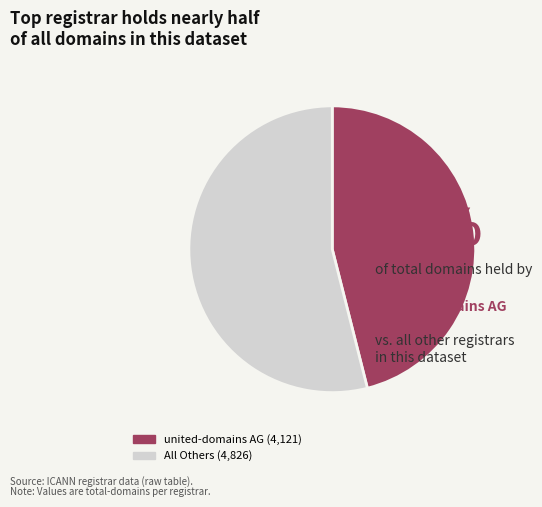

Does any single category account for the majority?

Yes